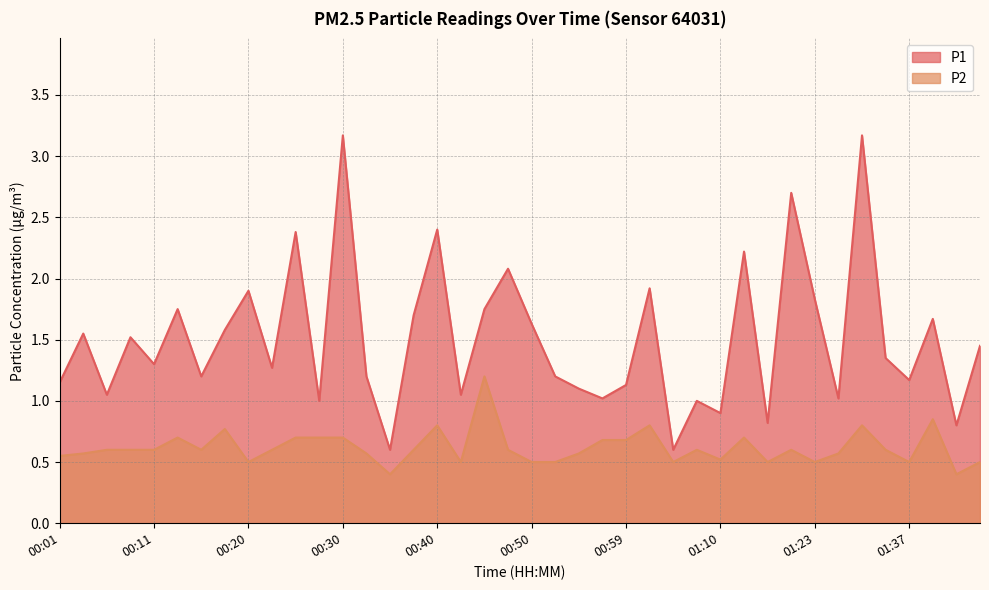

Reading left to right, what are all the values shown in this chart?

P1: 00:01=1.1	00:03=1.6	00:06=1.1	00:08=1.5	00:11=1.3	00:13=1.8	00:15=1.2	00:18=1.6	00:20=1.9	00:23=1.3	00:25=2.4	00:28=1.0	00:30=3.2	00:32=1.2	00:35=0.6	00:37=1.7	00:40=2.4	00:42=1.1	00:45=1.8	00:47=2.1	00:50=1.6	00:52=1.2	00:55=1.1	00:57=1.0	00:59=1.1	01:02=1.9	01:04=0.6	01:07=1.0	01:10=0.9	01:12=2.2	01:18=0.8	01:20=2.7	01:23=1.8	01:29=1.0	01:32=3.2	01:34=1.4	01:37=1.2	01:39=1.7	01:42=0.8	01:44=1.4
P2: 00:01=0.6	00:03=0.6	00:06=0.6	00:08=0.6	00:11=0.6	00:13=0.7	00:15=0.6	00:18=0.8	00:20=0.5	00:23=0.6	00:25=0.7	00:28=0.7	00:30=0.7	00:32=0.6	00:35=0.4	00:37=0.6	00:40=0.8	00:42=0.5	00:45=1.2	00:47=0.6	00:50=0.5	00:52=0.5	00:55=0.6	00:57=0.7	00:59=0.7	01:02=0.8	01:04=0.5	01:07=0.6	01:10=0.5	01:12=0.7	01:18=0.5	01:20=0.6	01:23=0.5	01:29=0.6	01:32=0.8	01:34=0.6	01:37=0.5	01:39=0.8	01:42=0.4	01:44=0.5